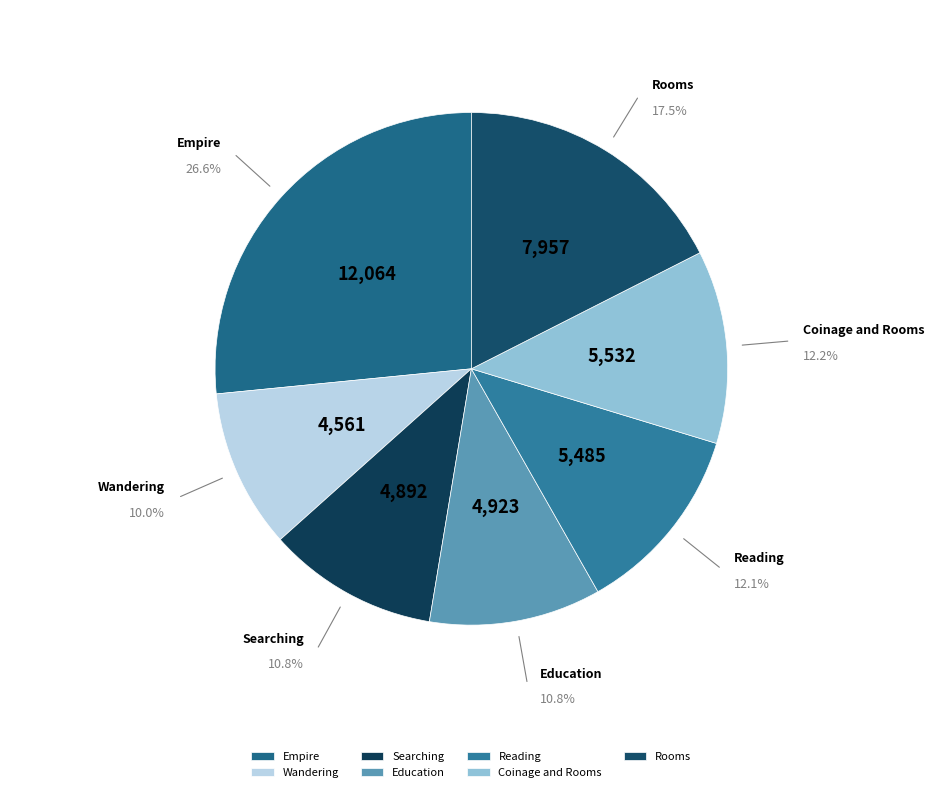

What is the ratio of the value at Education to the value at Empire?

0.4